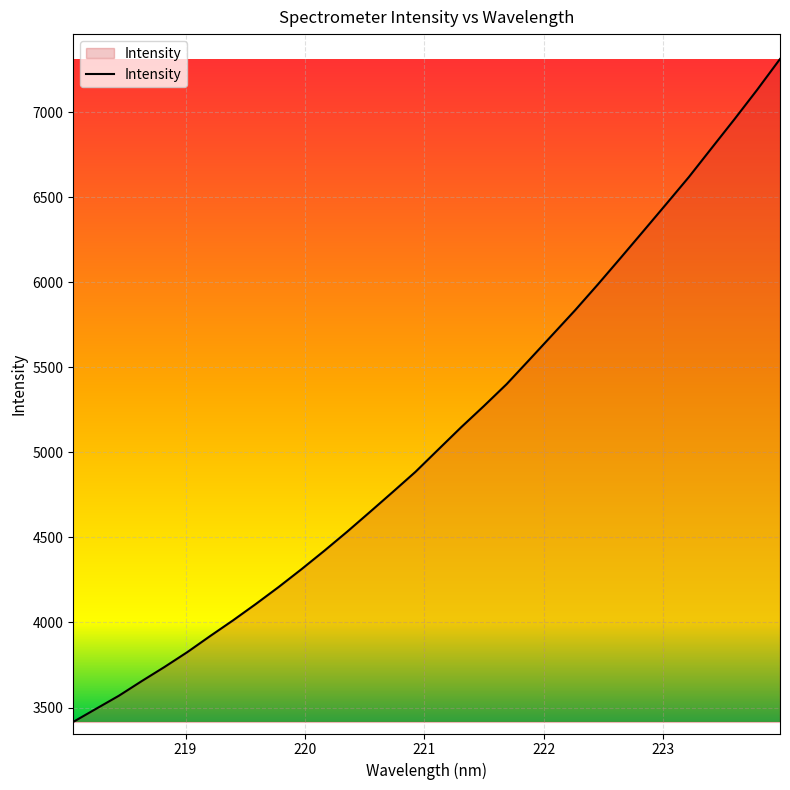

What is the difference between the maximum and minimum values?

3896.2